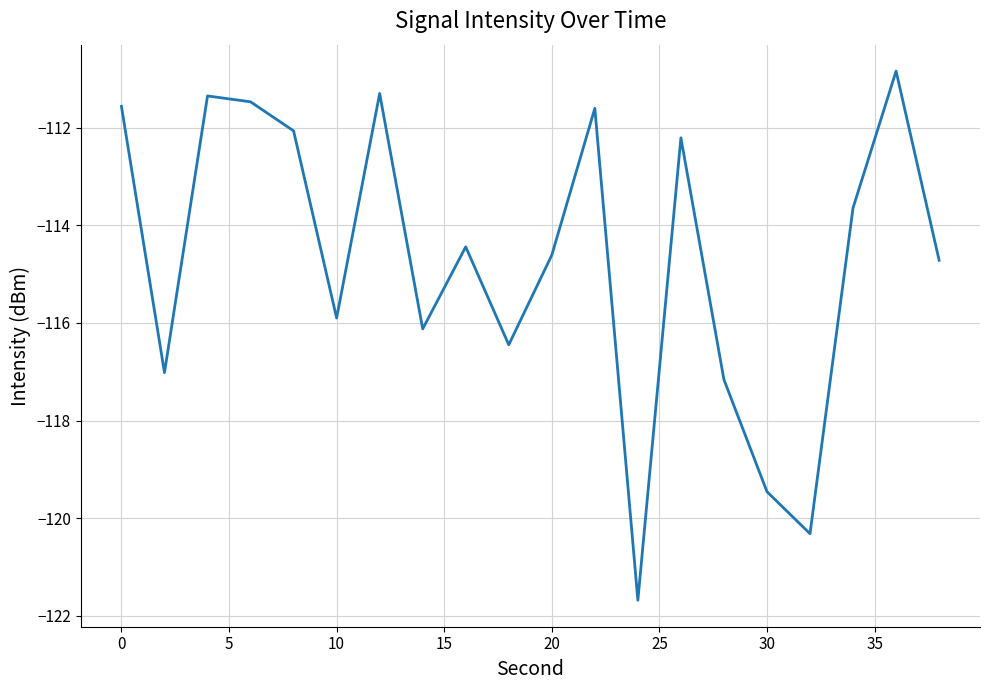

How many values are below -114?

11